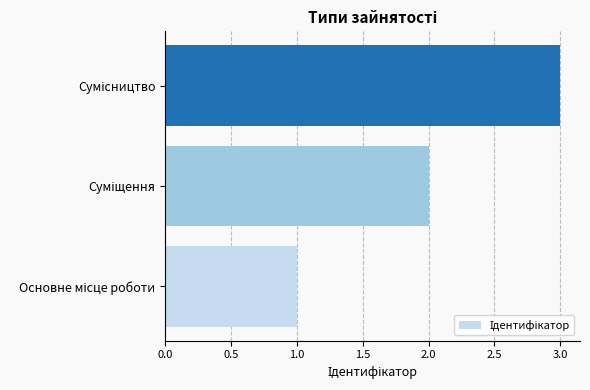

What is the sum of all values?

6